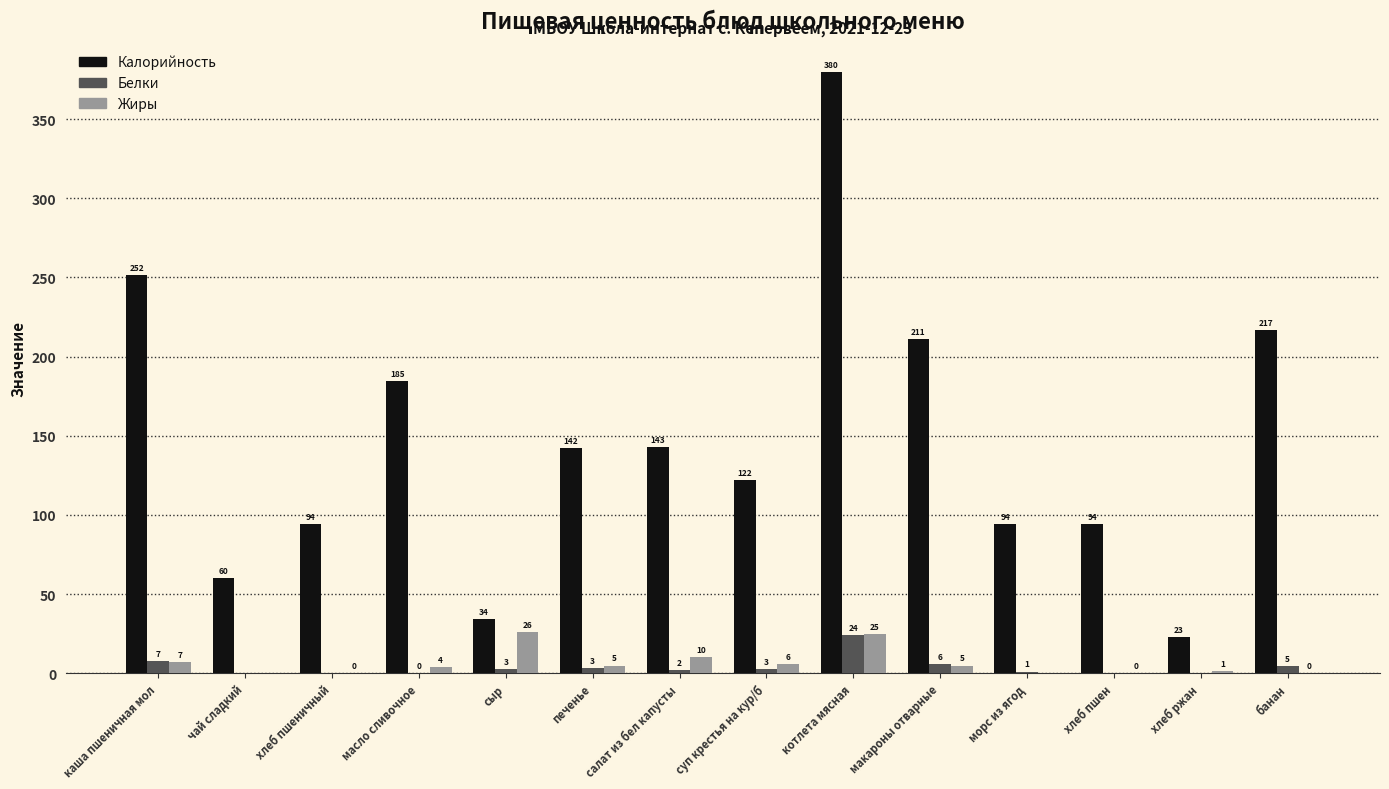

True or false: Белки has a value of 1.0 at морс из ягод.

True